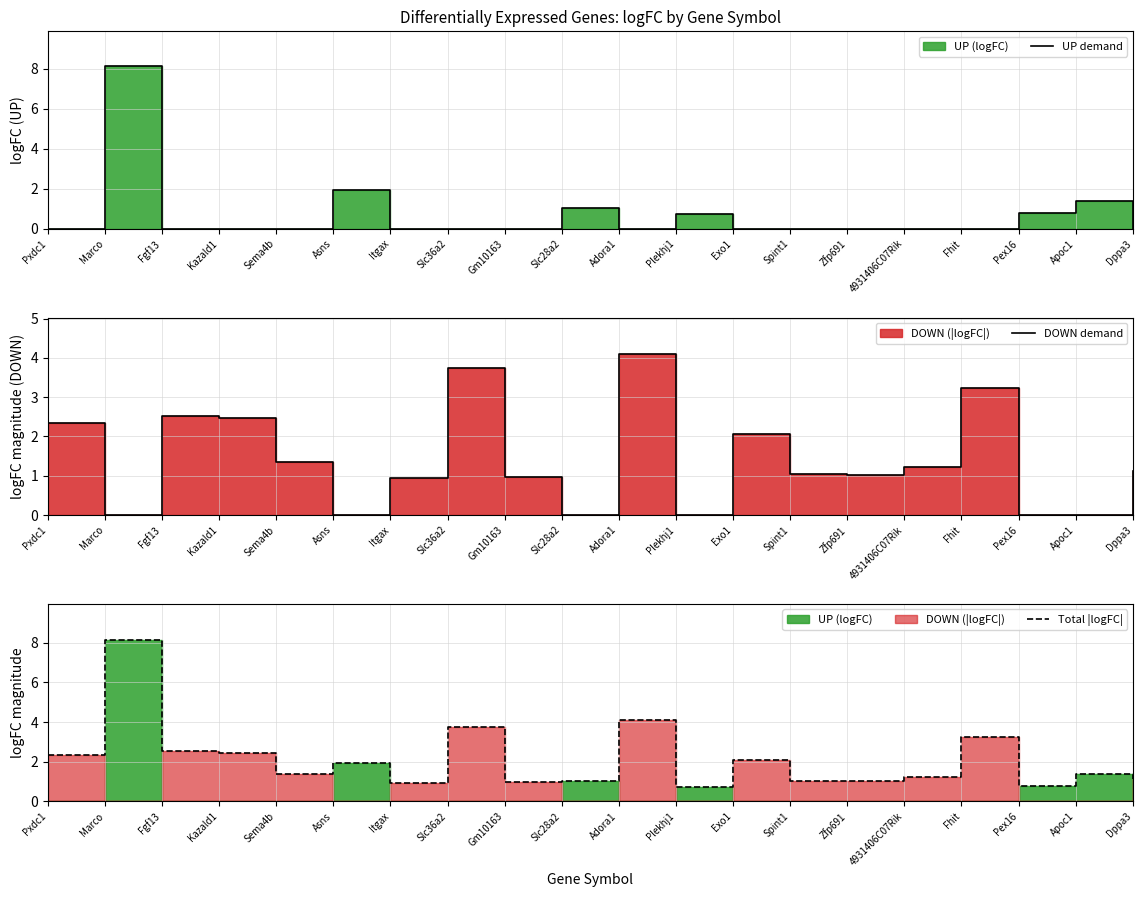

Which series has the widest spread of values?

UP demand